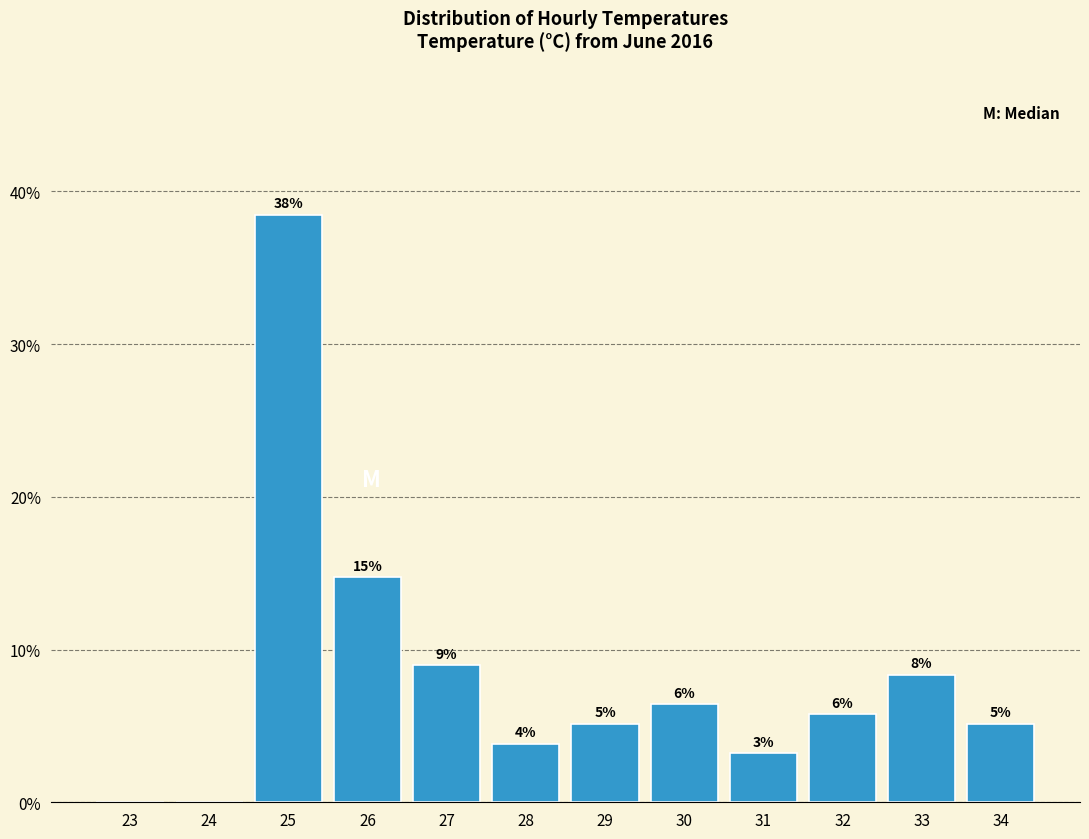

Are the bars horizontal?

No